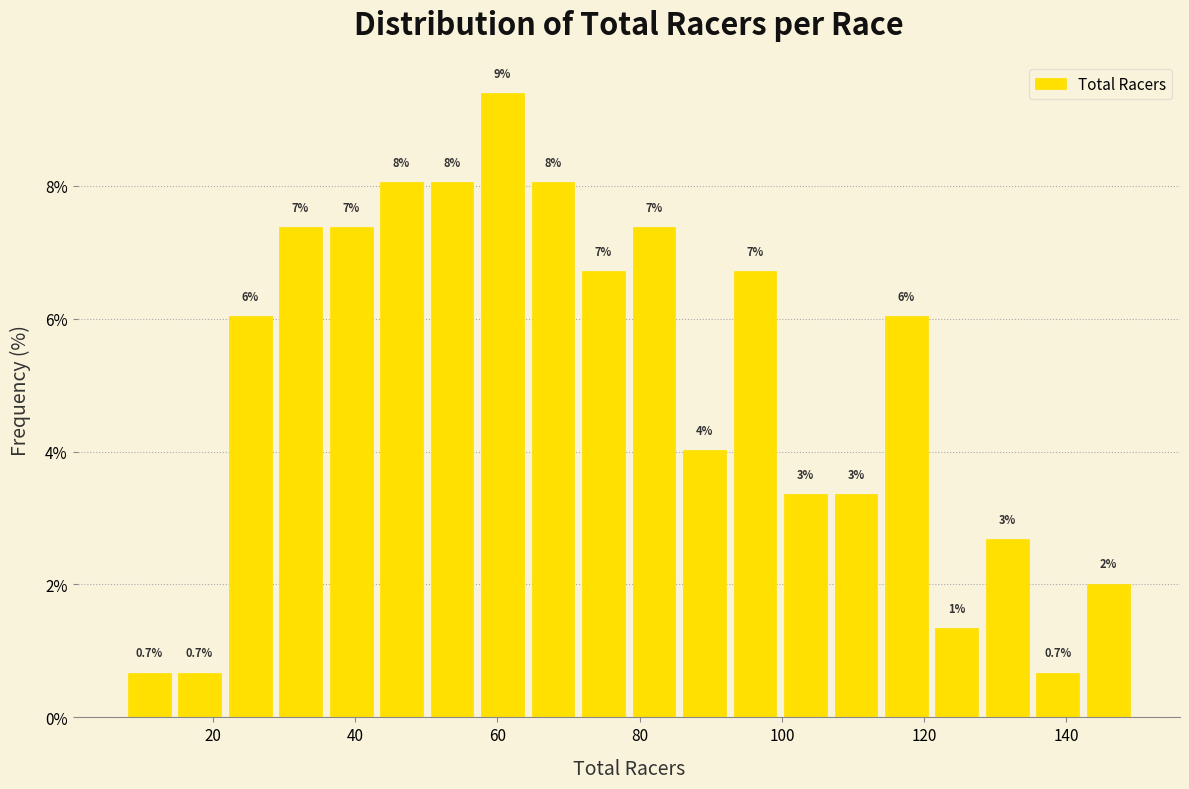

Around what value on the x-axis is the tallest bar? Give the approximate position of its centre, as read against the axis.

60